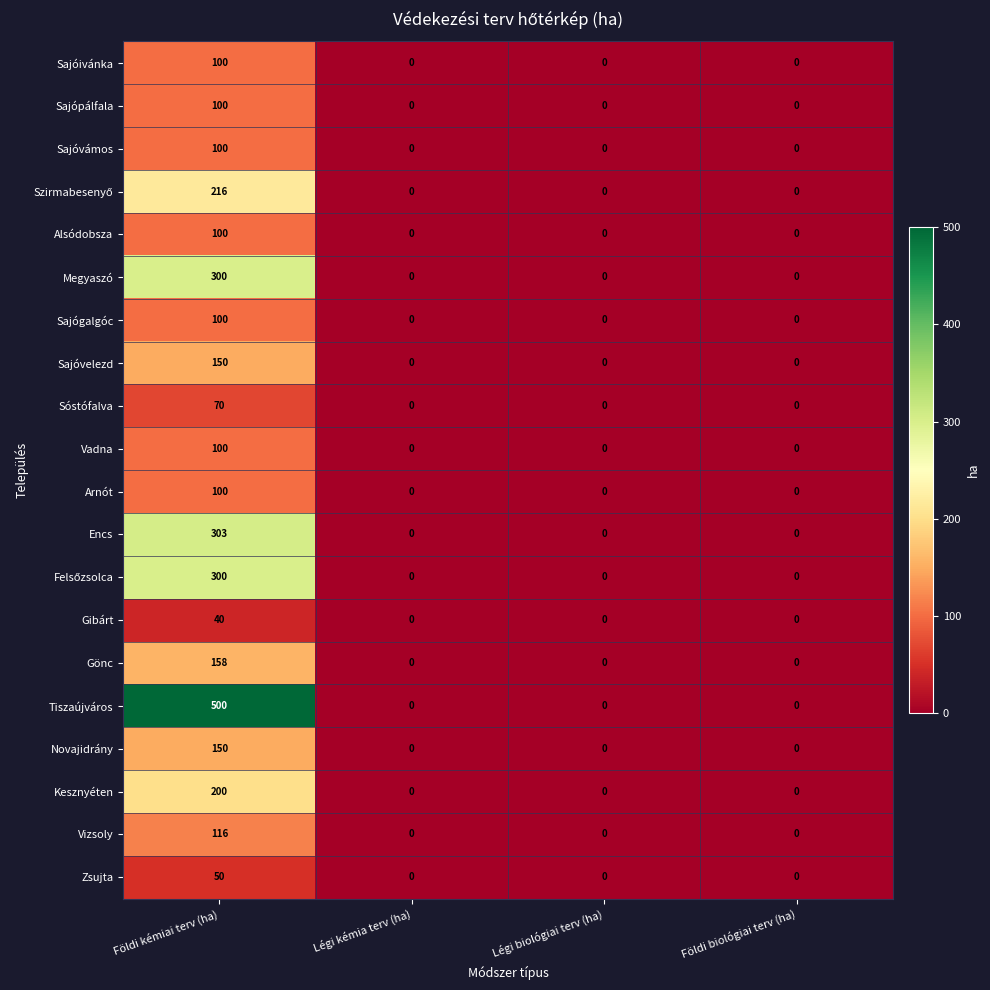

Which series has the largest range (max minus min)?

Tiszaújváros